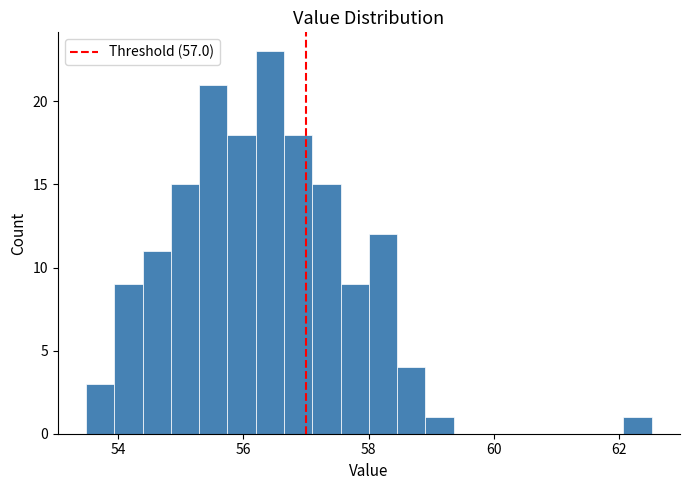

Read against the x-axis, roughly where is the centre of the tallest bar?

56.4